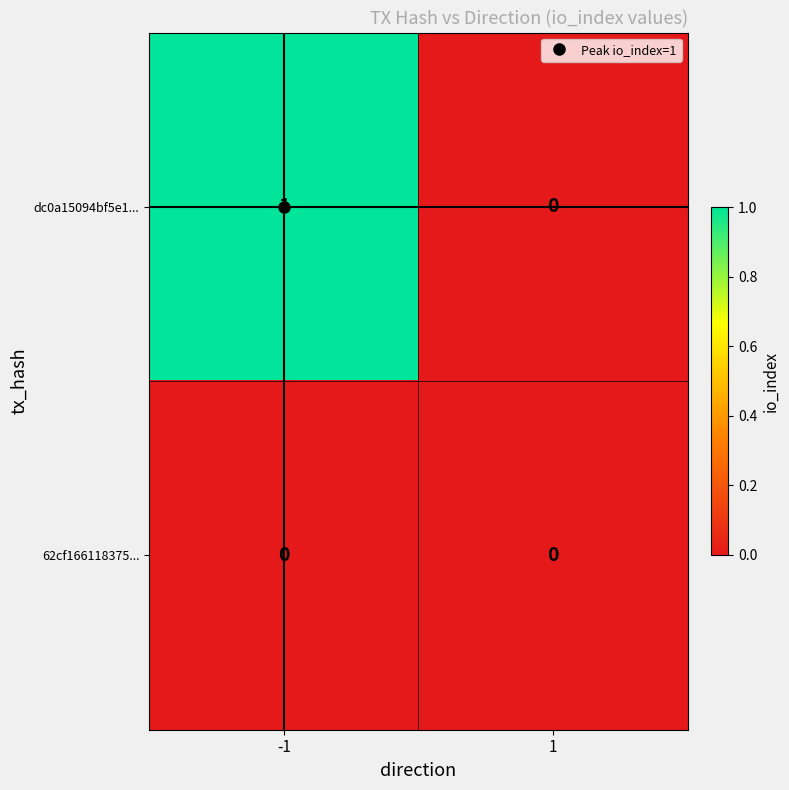

At -1, list the series in order from smallest to largest.

62cf166118375..., dc0a15094bf5e1...